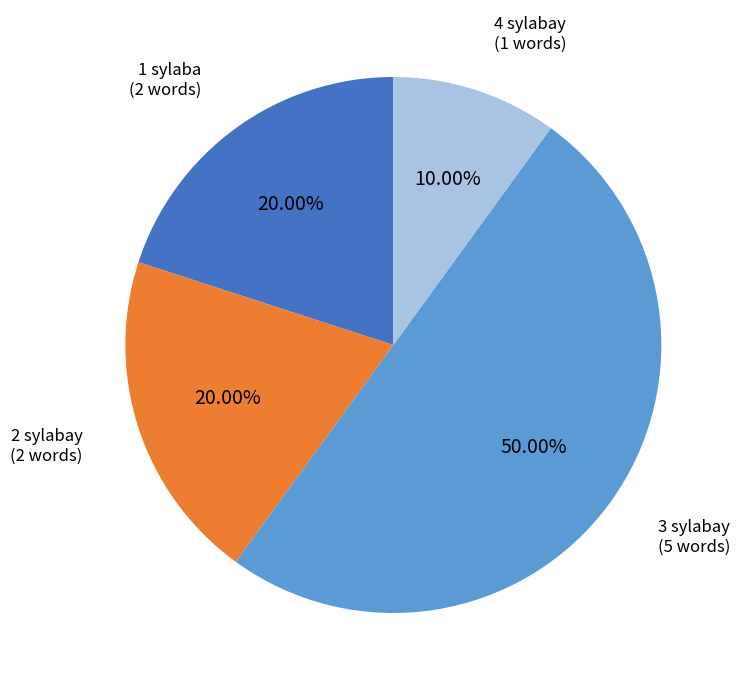

Is the sum of 2 sylabay and 3 sylabay greater than half?

Yes